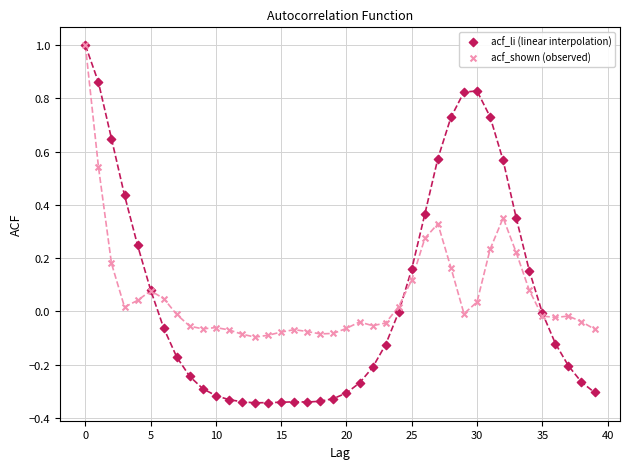

What are all the series names shown in the legend?

acf_li (linear interpolation), acf_shown (observed)